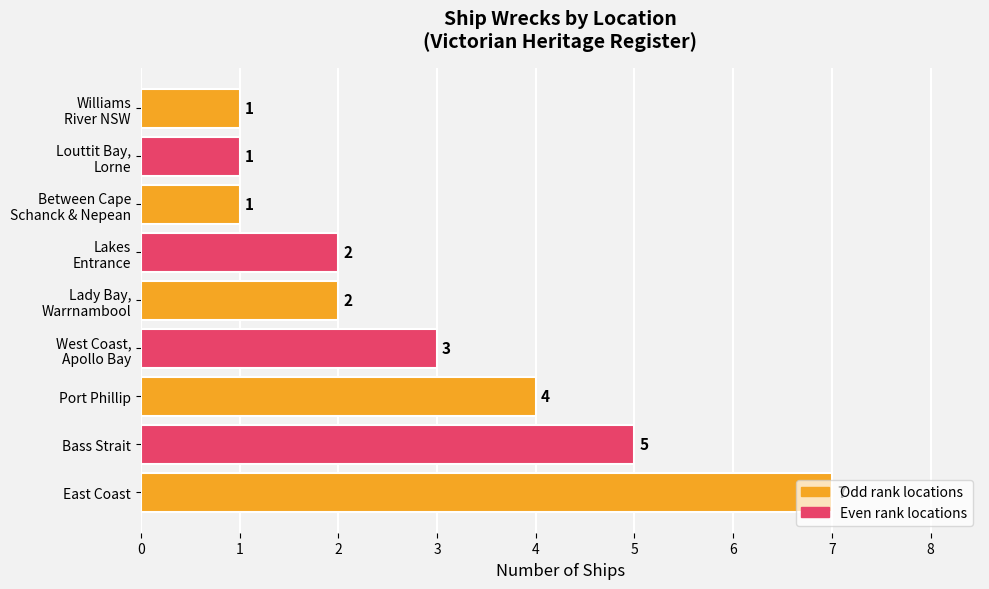

How many distinct data groups are displayed?

1